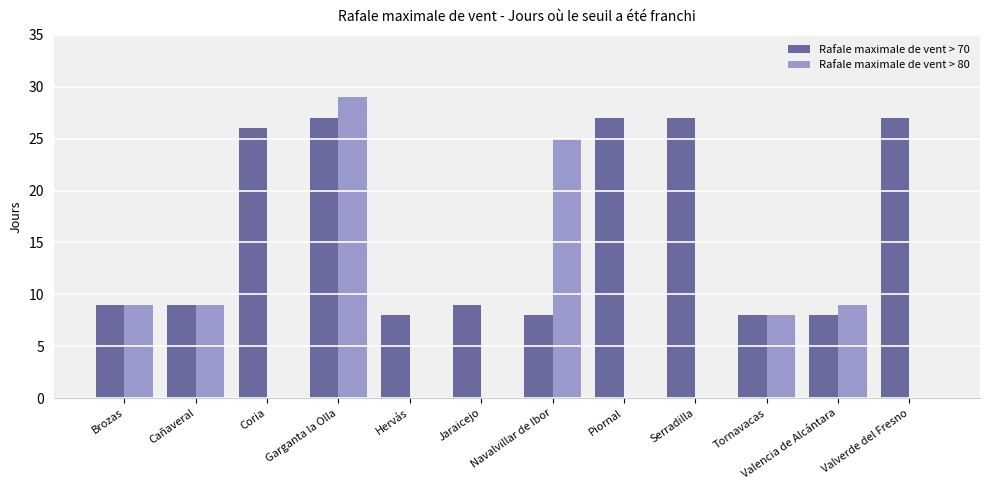

Which series has the widest spread of values?

Rafale maximale de vent > 80